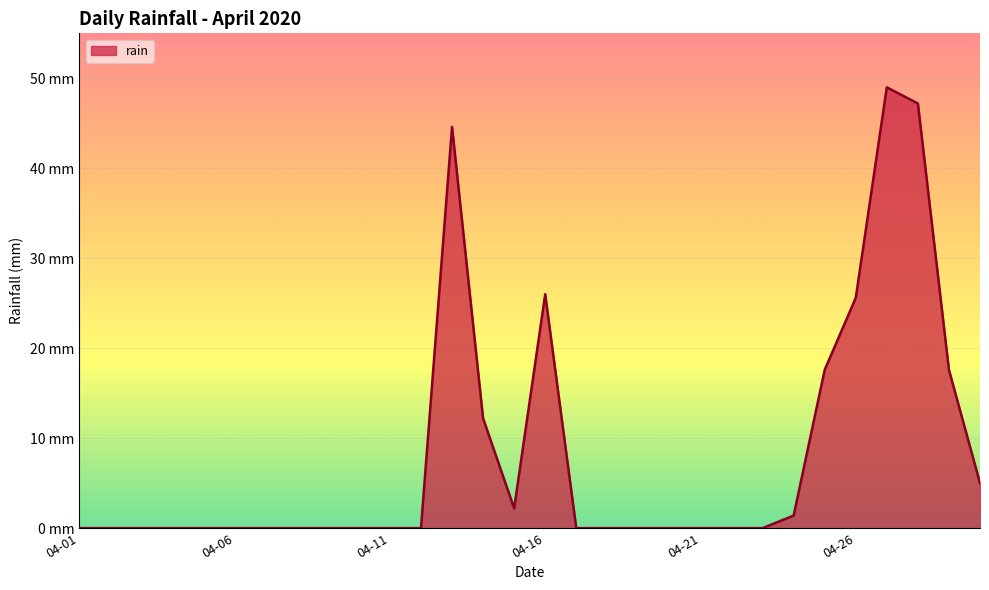

What is the difference between the maximum and second lowest values?

49.0